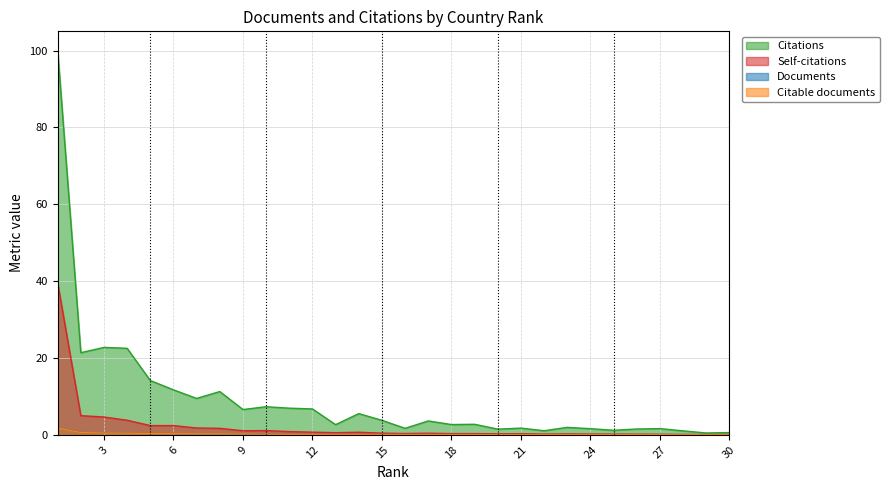

What is the difference between the second highest and second lowest values in the Self-citations series?

4.9